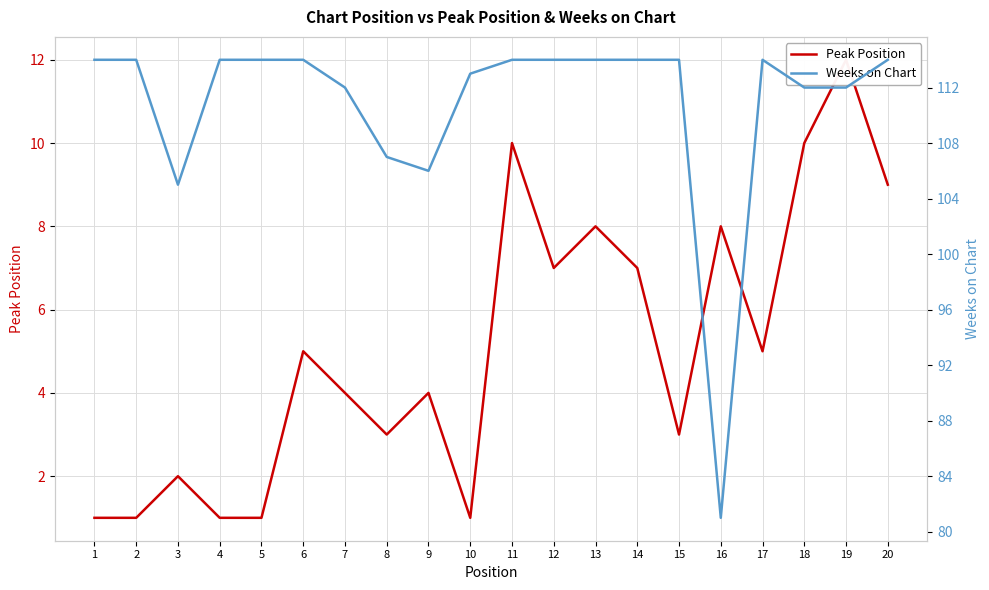

True or false: Peak Position has a value of 6 at 11.

False